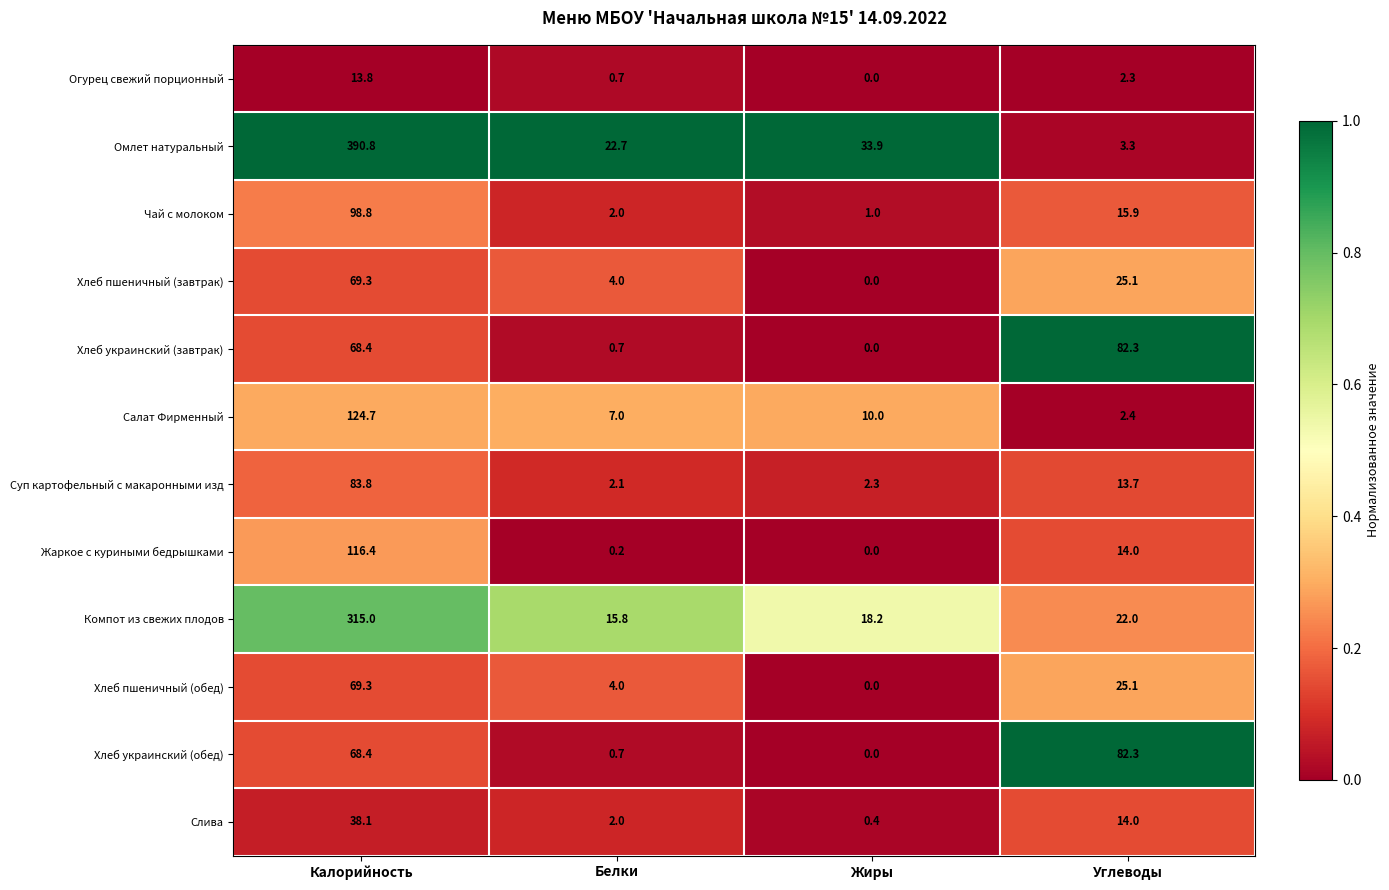

What is the difference between the second highest and second lowest values in the Суп картофельный с макаронными изд series?

11.4